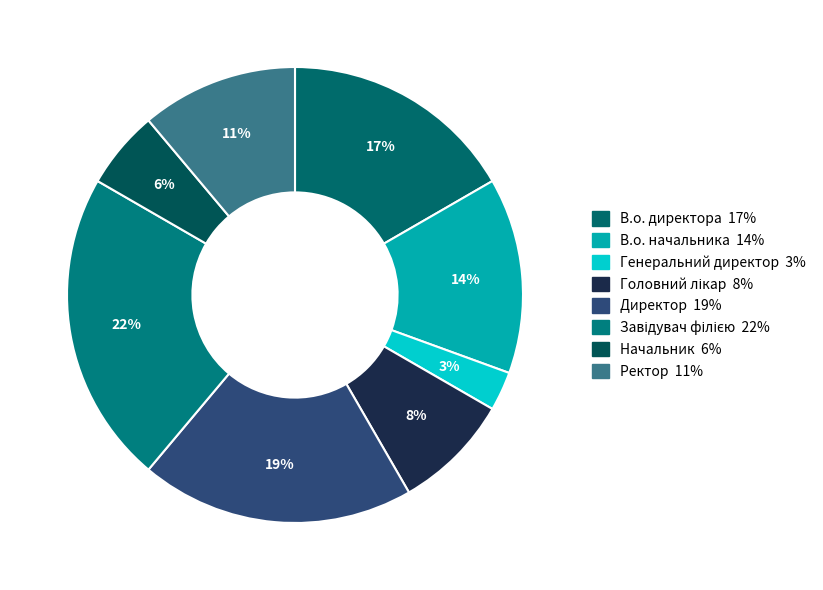

Count the number of slices in the pie.

8